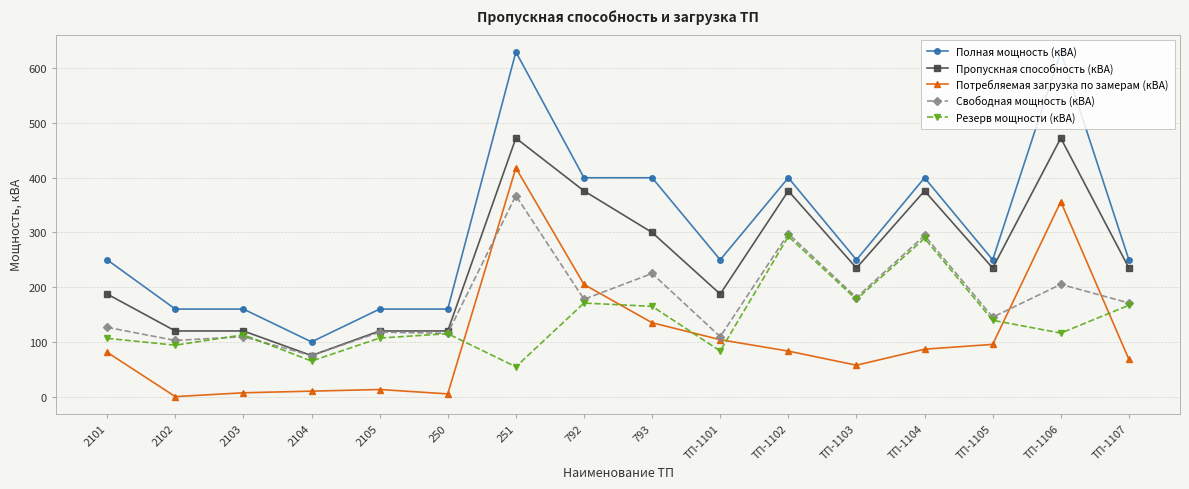

Which series has the widest spread of values?

Полная мощность (кВА)